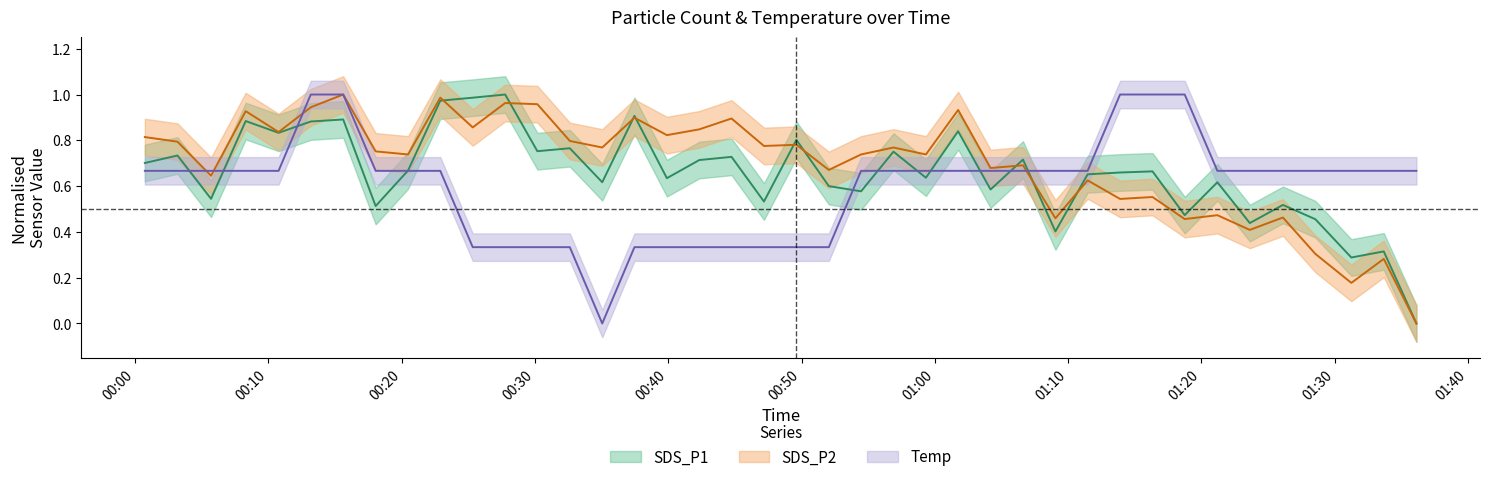

Rank the series by their average value, from highest to lowest.

SDS_P2, SDS_P1, Temp